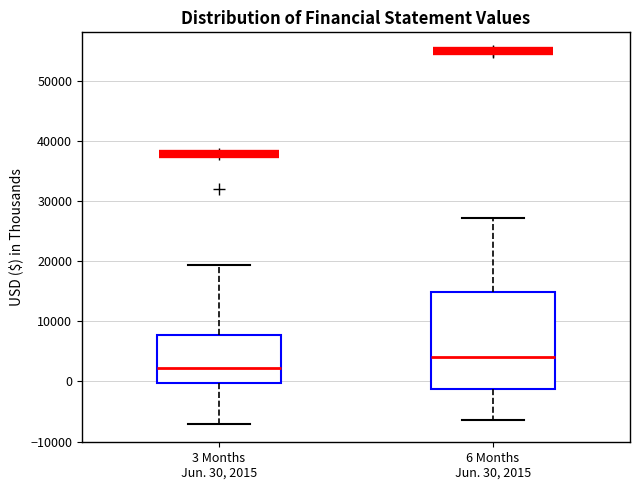

Reading left to right, transcribe this box plot: for each box, give where its median line is, the range the box spans, and where its two whiskers end, as read against the y-axis. The values are not printed on the chart, so give them approximately, as read against the axis.

3 Months Jun. 30, 2015: median 2000, box 0 to 8000, whiskers -7000 to 19000
6 Months Jun. 30, 2015: median 4000, box -1000 to 15000, whiskers -6000 to 27000